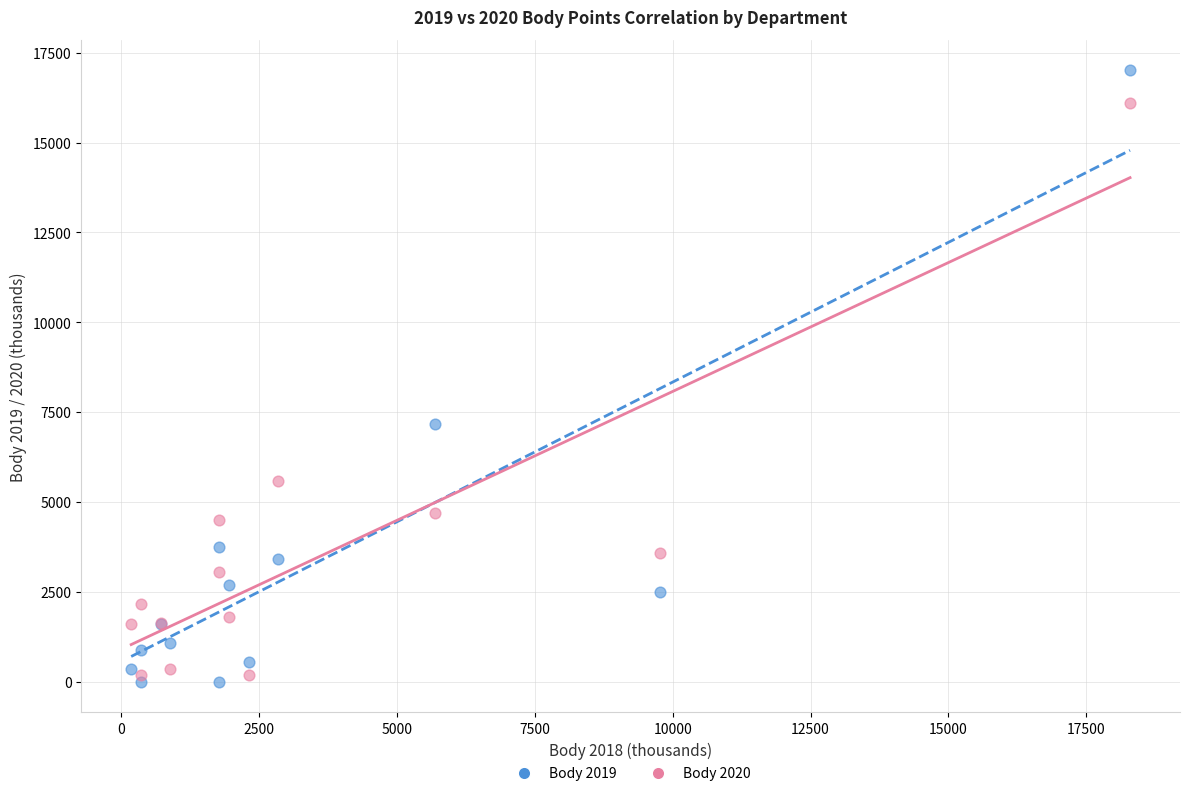

Across all series, what Y value is closest to 8502?

7160